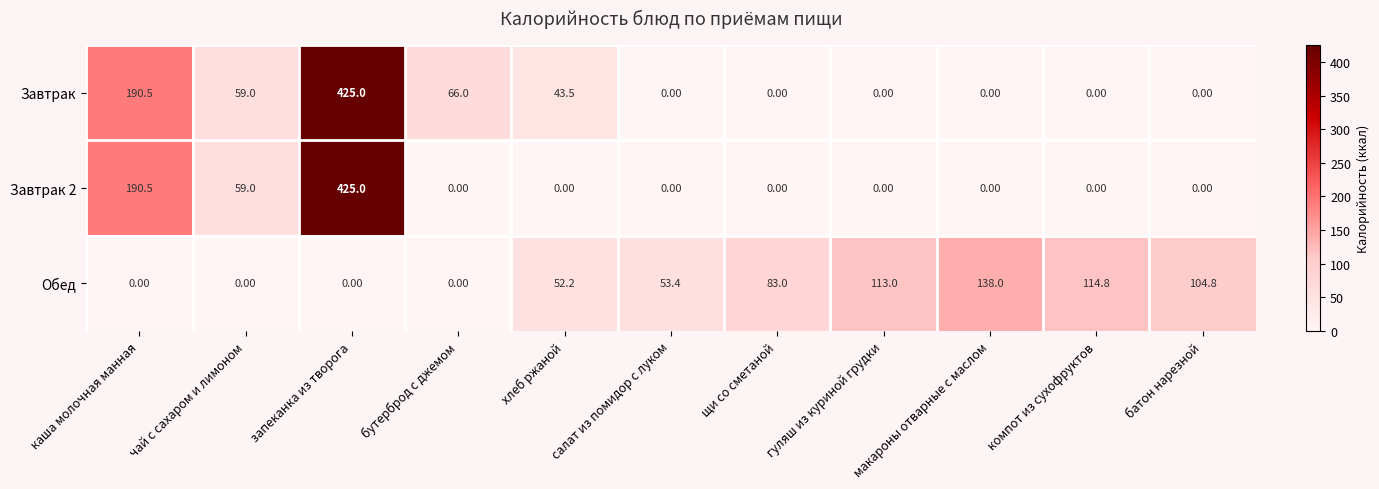

What is the difference between the Обед values at бутерброд с джемом and щи со сметаной?

83.0